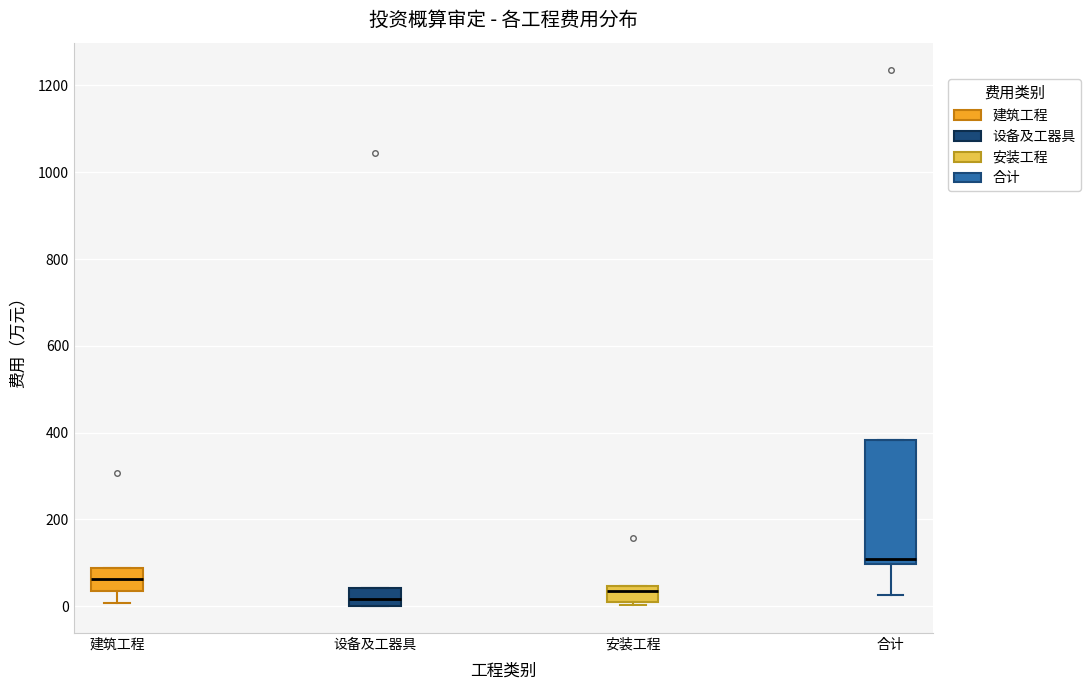

Comparing the boxes themselves (not the whiskers), which one is the tallest?

合计